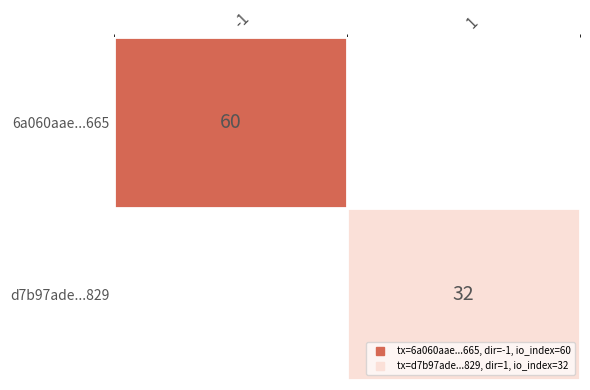

Which category has the highest value across all series?

-1